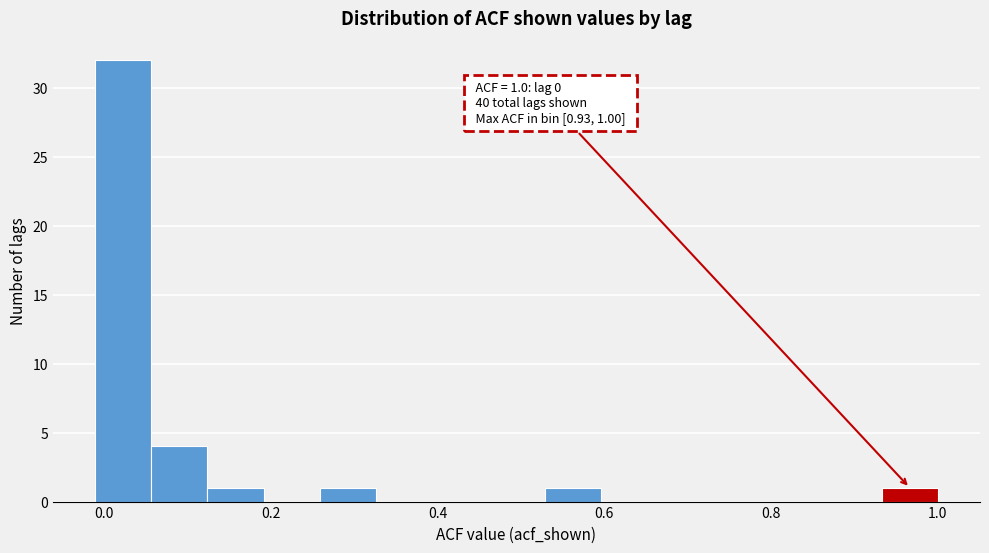

Read against the x-axis, roughly where is the centre of the tallest bar?

0.02